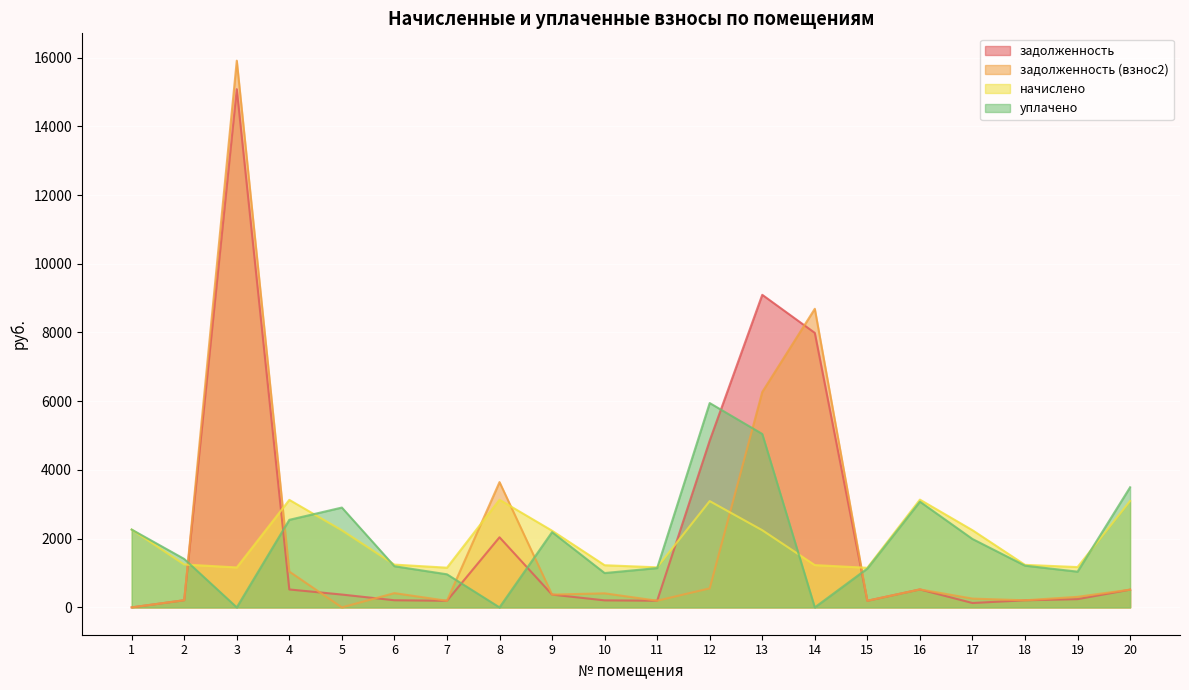

Which has a higher value, 6 or 12?

12